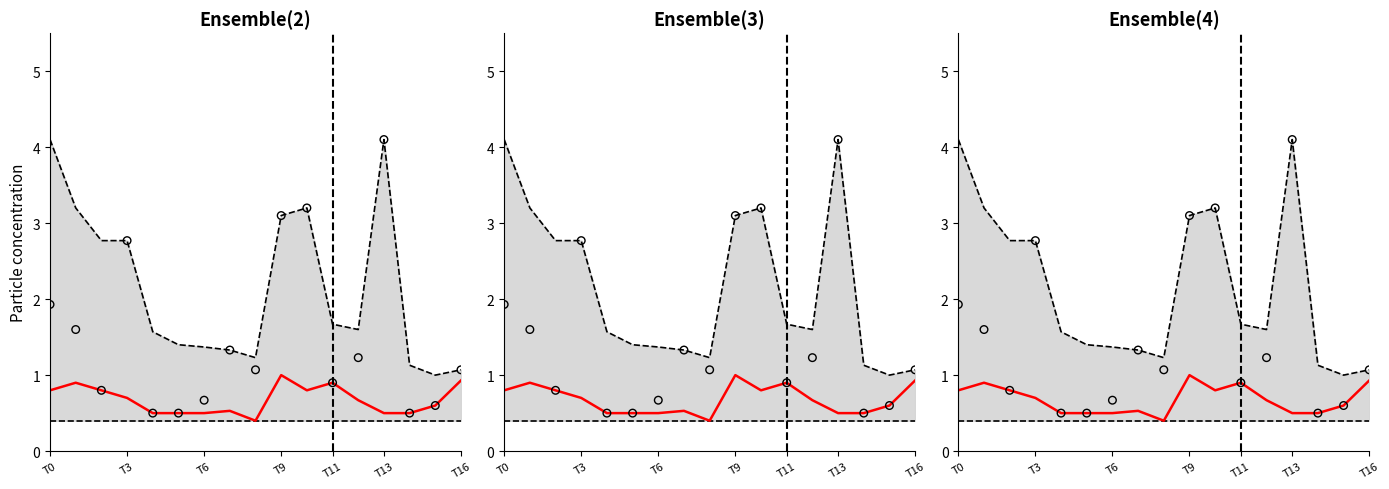

At which category is the sum across all series the highest?

T13